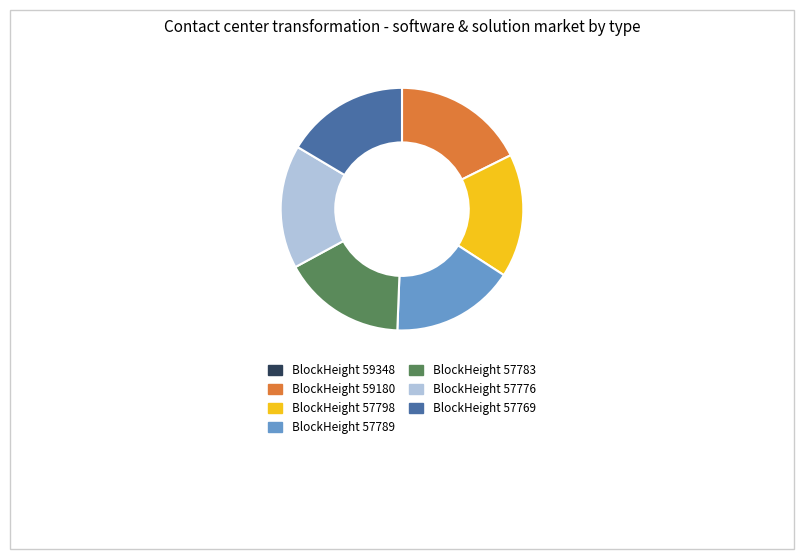

Is there a majority slice in this chart?

No